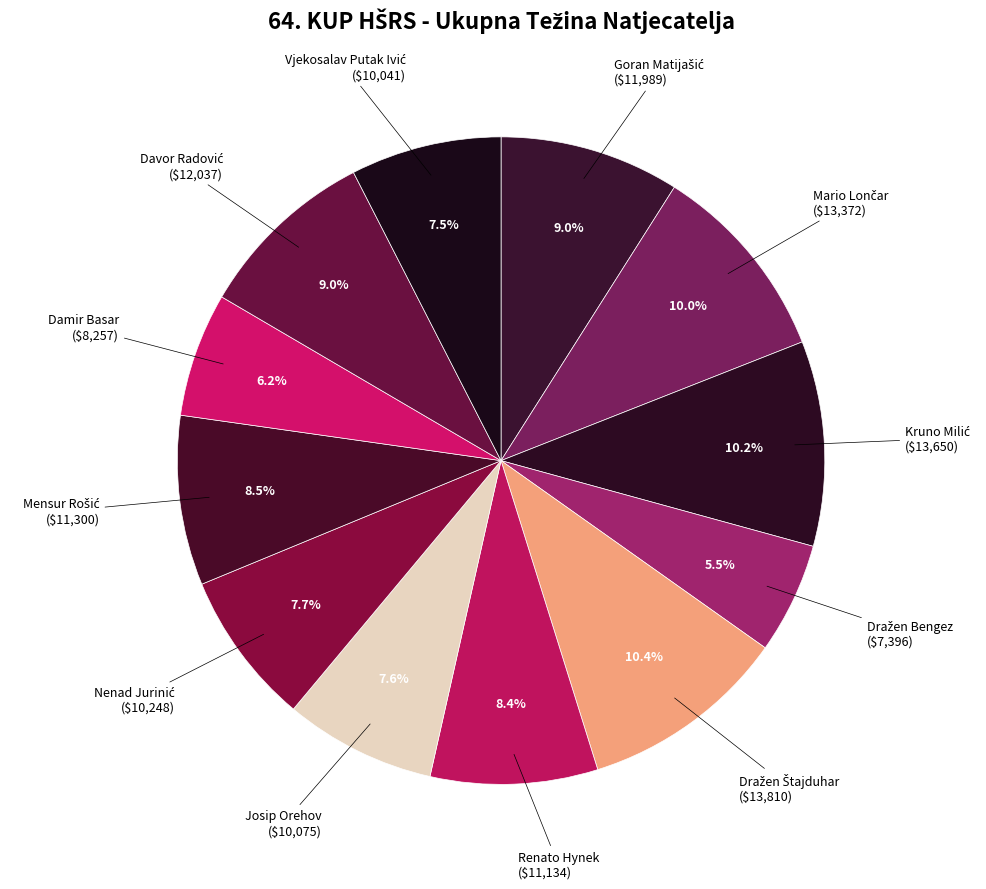

Count the number of slices in the pie.

12